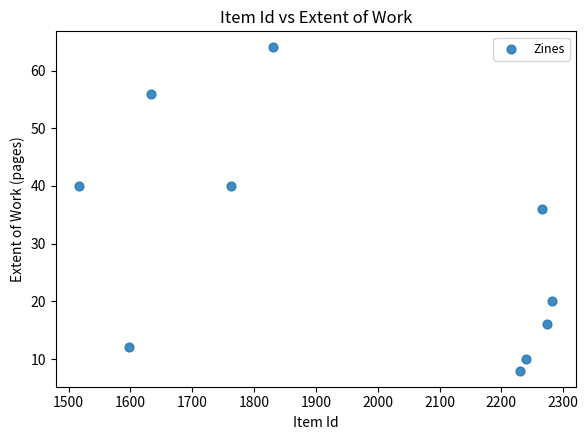

What is the average X value?

1963